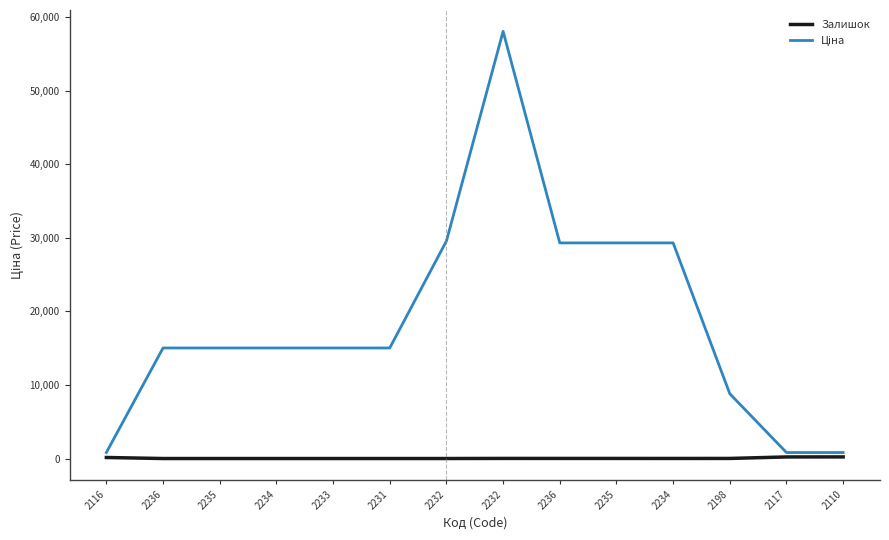

Does the chart have visible grid lines?

No